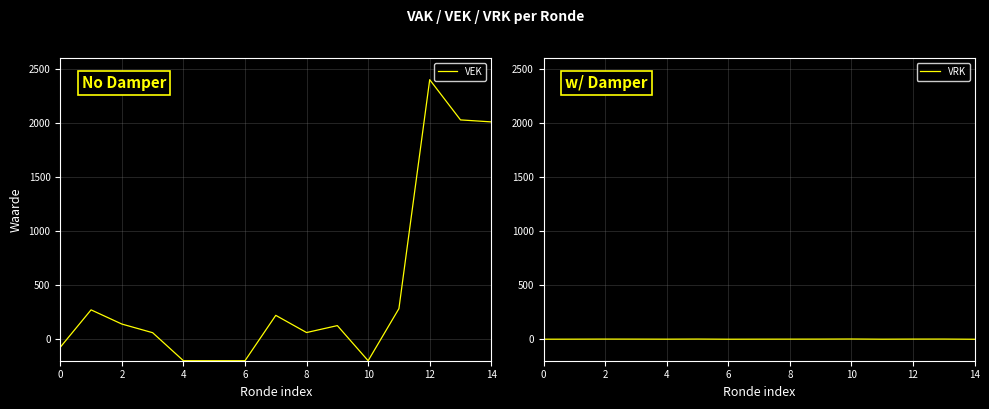

What is the label of the 6th point from the left?

10